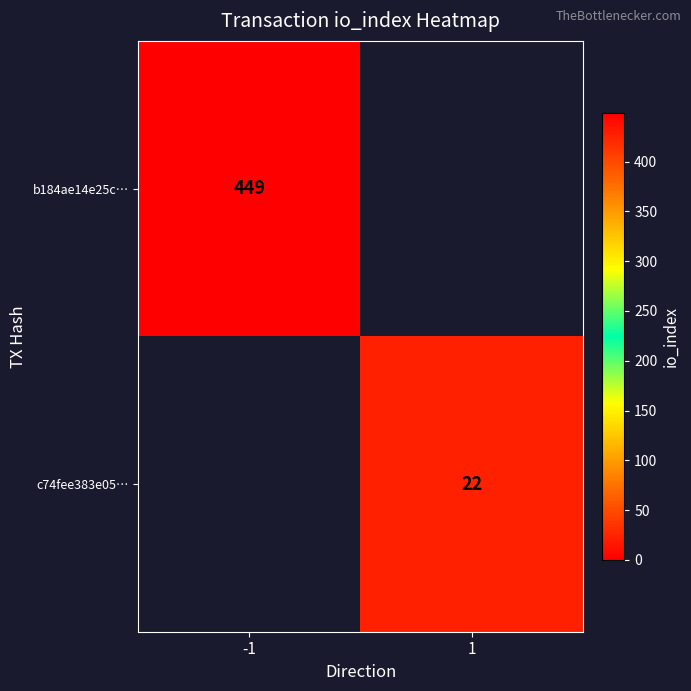

True or false: c74fee383e05… has a value of 6 at 1.

False